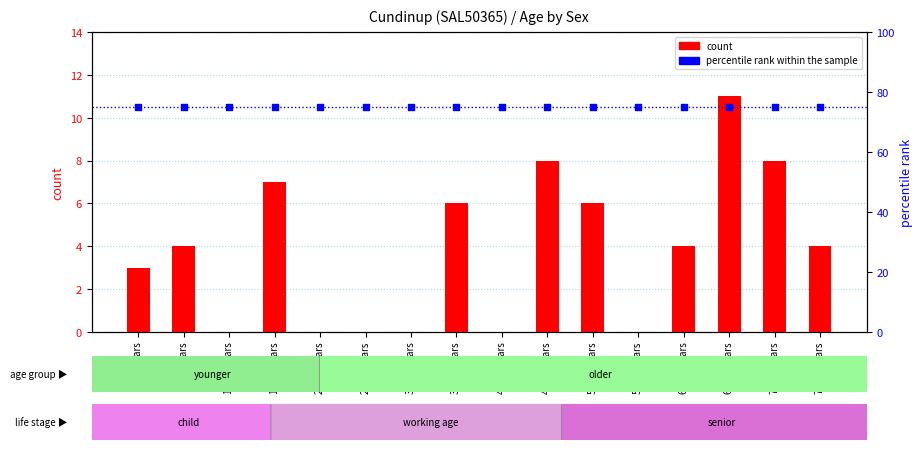

At how many categories does at least one series exceed 54?

16